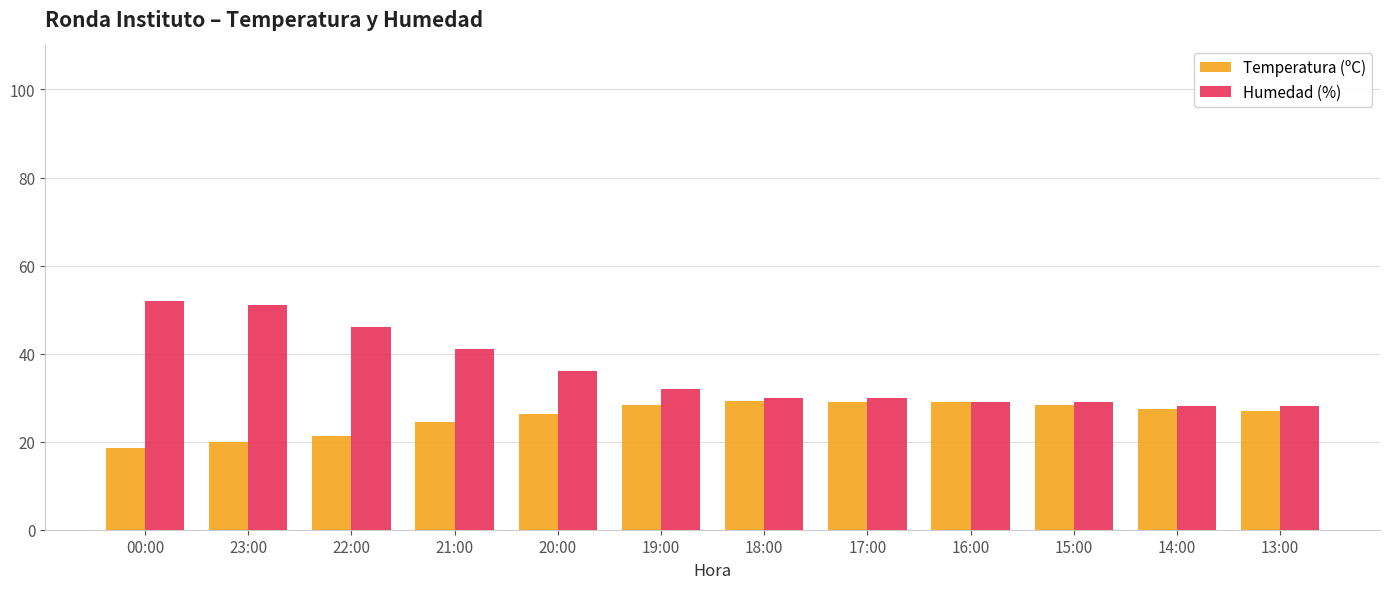

What is the average value of the Temperatura (ºC) series?

25.8